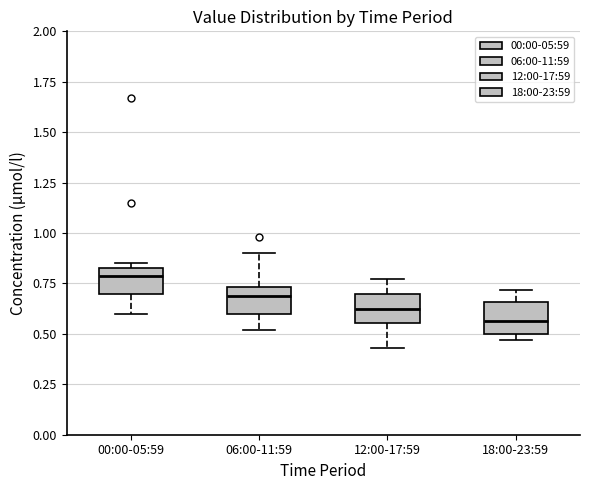

Which box's median line is the lowest?

18:00-23:59